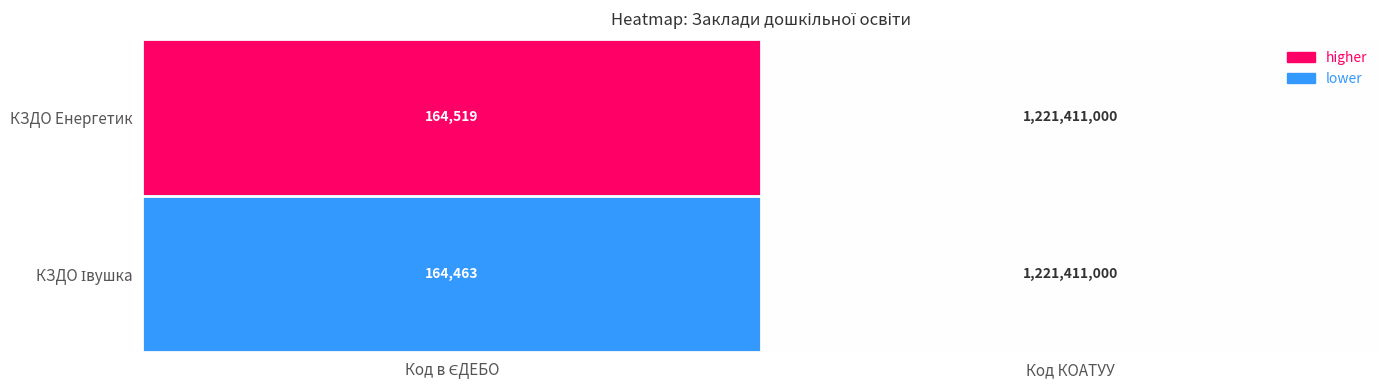

True or false: КЗДО Енергетик has a value of 1221411000 at Код КОАТУУ.

True